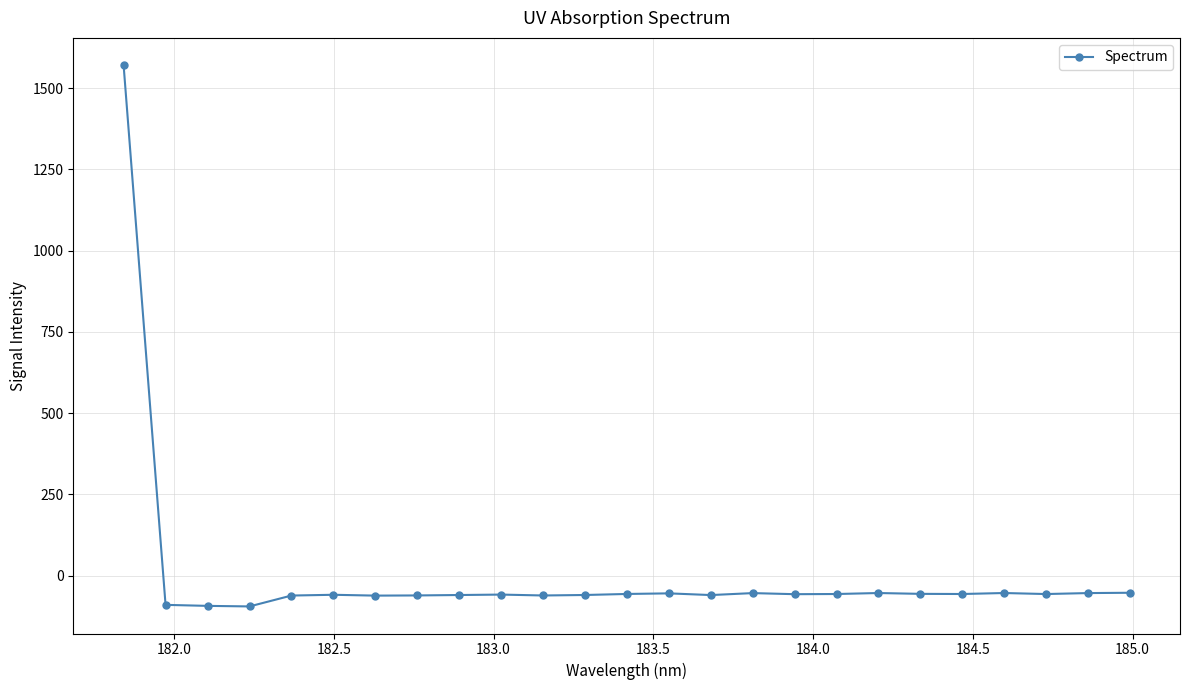

True or false: there are more than 1 points higher than both neighbors.

True